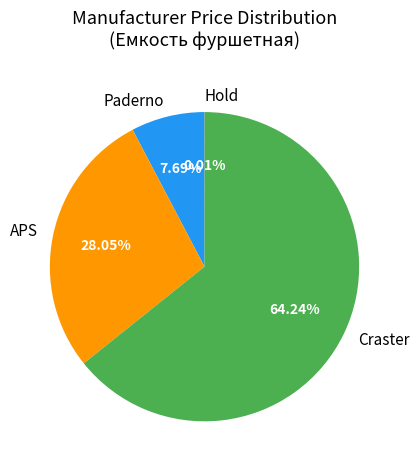

Combined, do Paderno and APS account for over 50%?

No